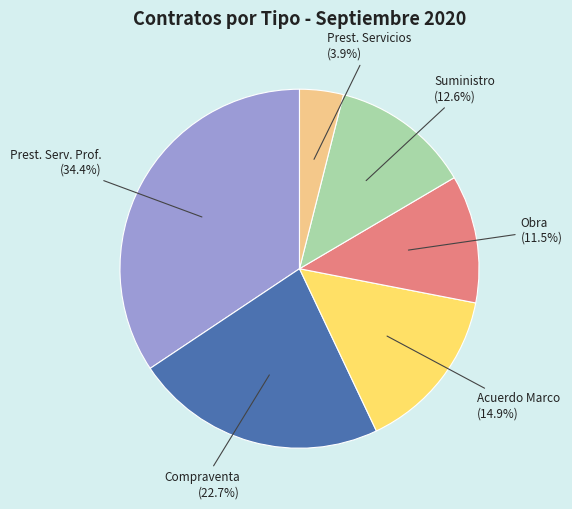

Is there a majority slice in this chart?

No